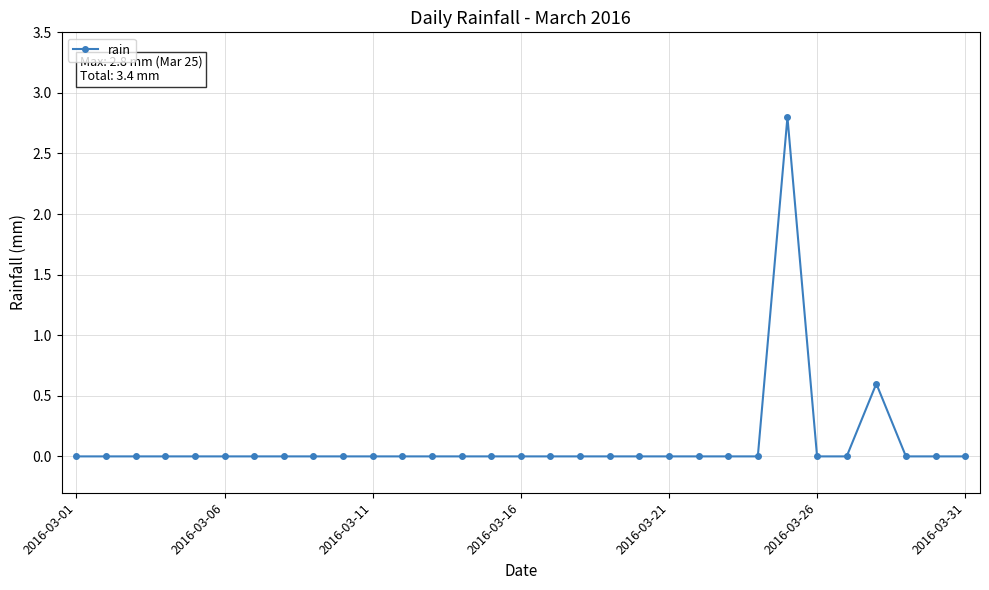

What is the greatest value displayed?

2.8